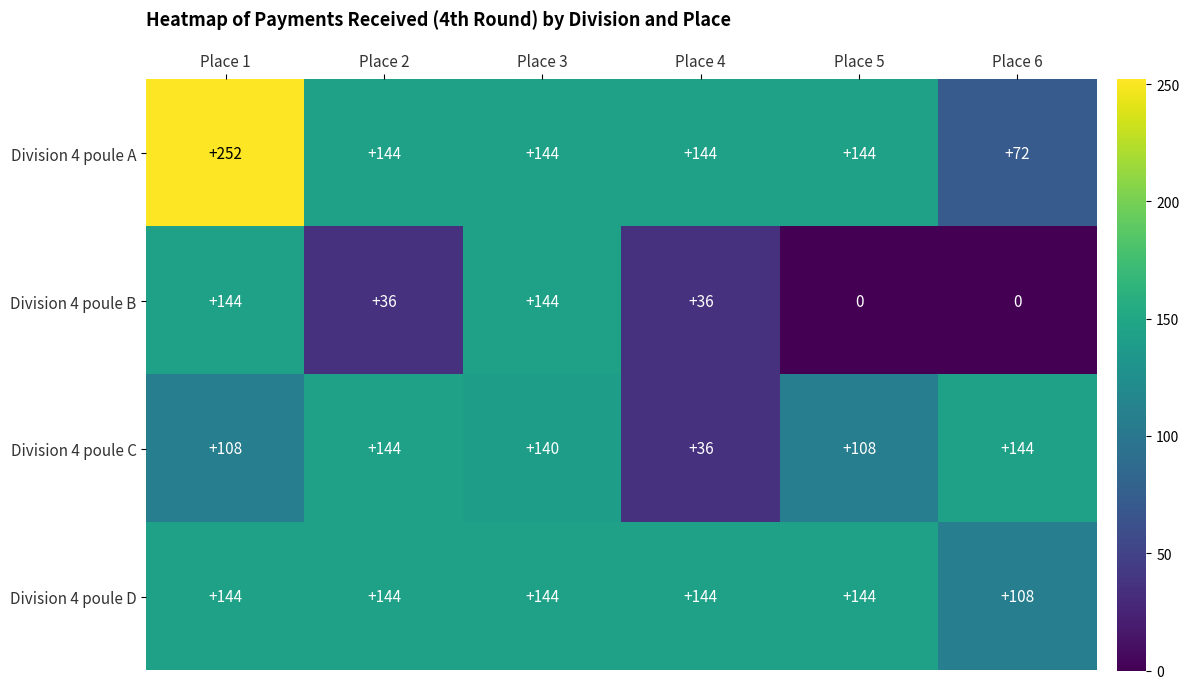

What is the maximum value shown in the chart?

252